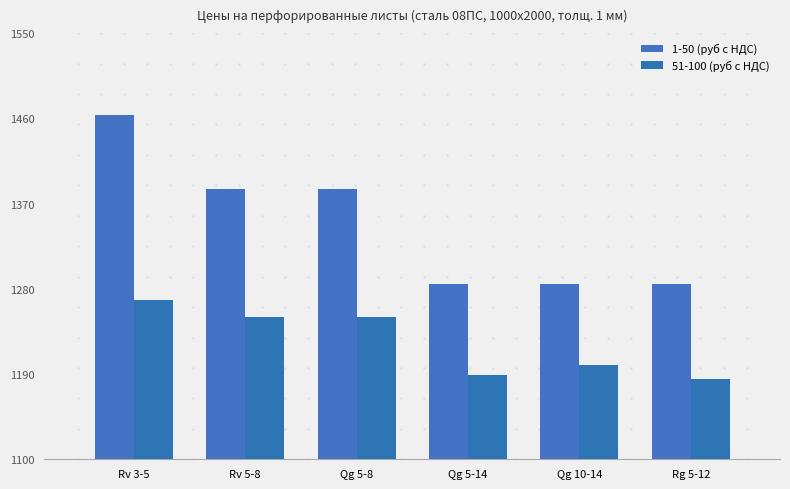

What is the smallest value displayed?

1185